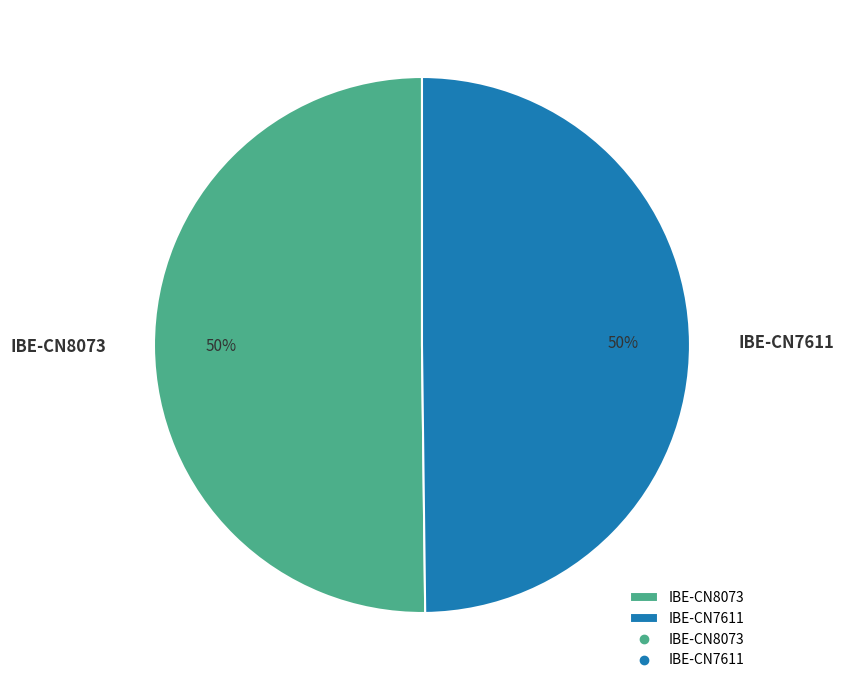

Approximately how many times larger is the value at IBE-CN7611 compared to IBE-CN8073?

1.0